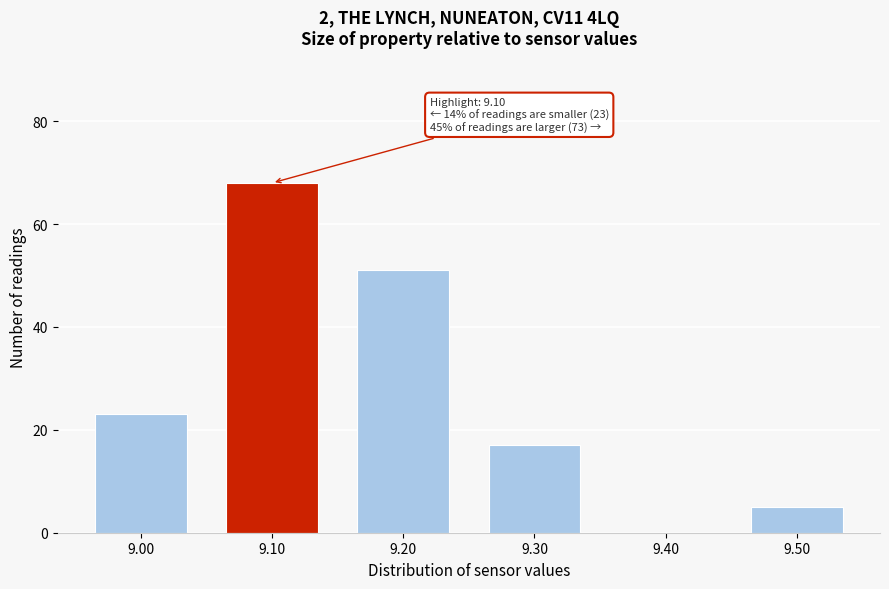

Reading right to left, list all the values displayed in this chart.

9.50=5	9.40=0	9.30=17	9.20=51	9.10=68	9.00=23